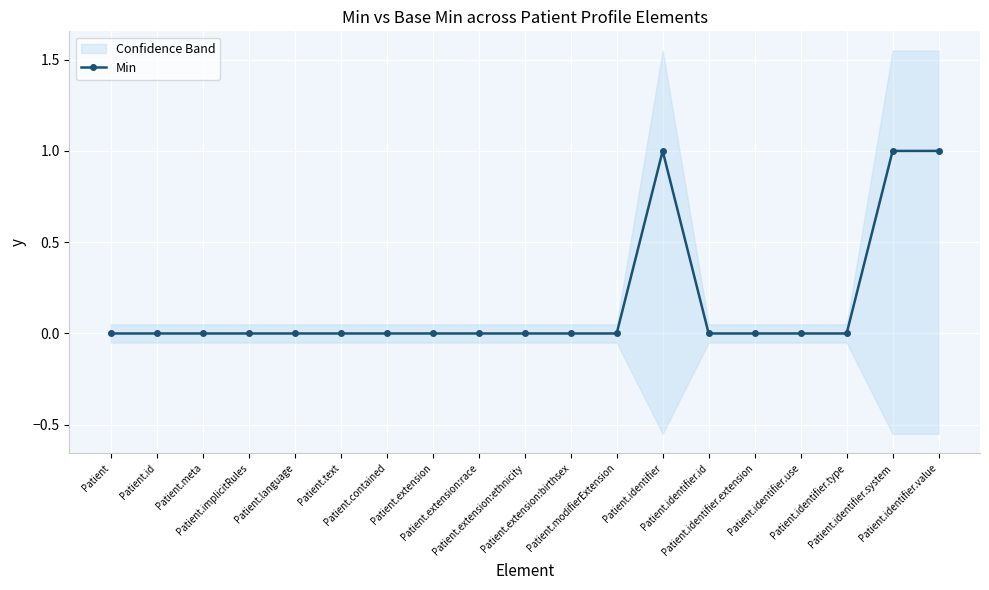

How many values exceed 0?

3